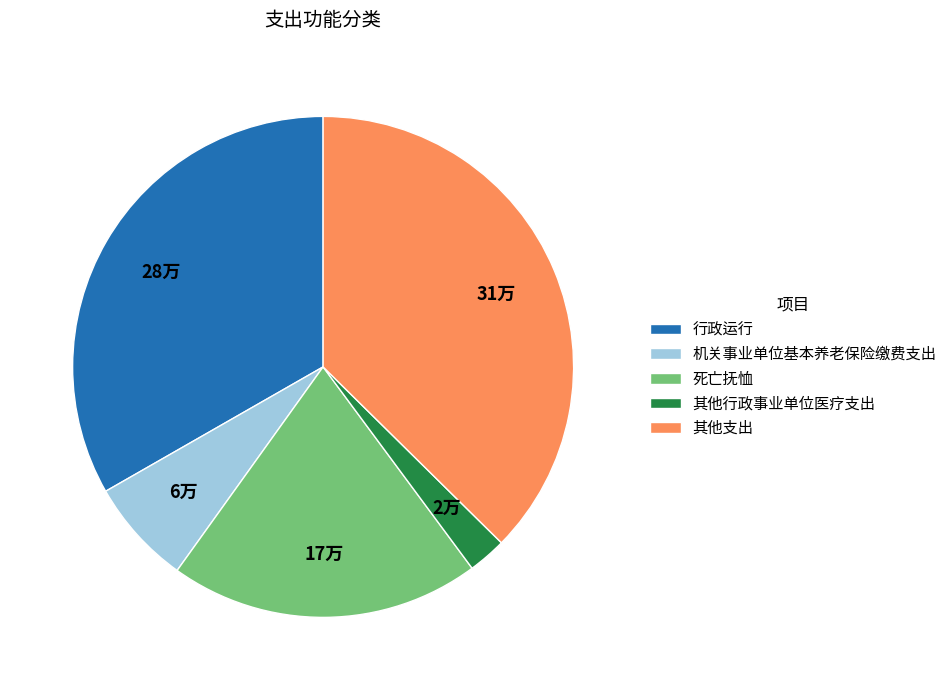

True or false: 其他支出 accounts for 30% of the total.

False